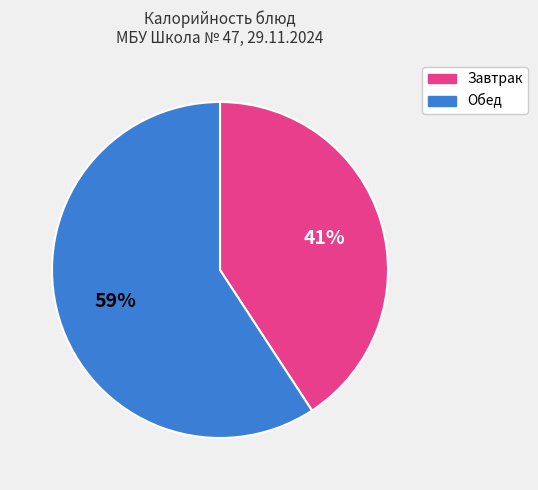

Is there any slice that represents more than half of the pie?

Yes